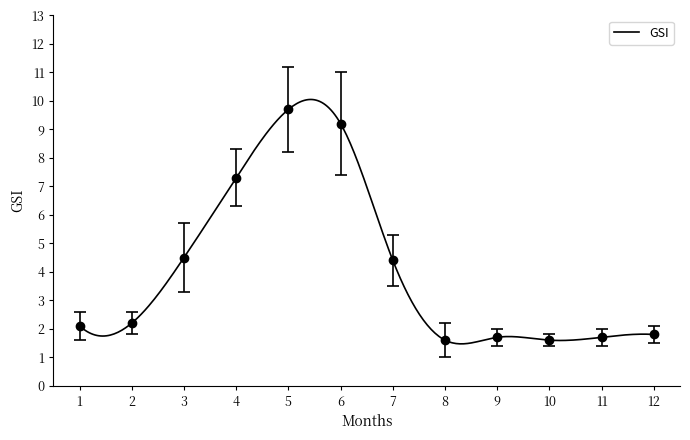

What is the value of the 1st point from the left?

2.1